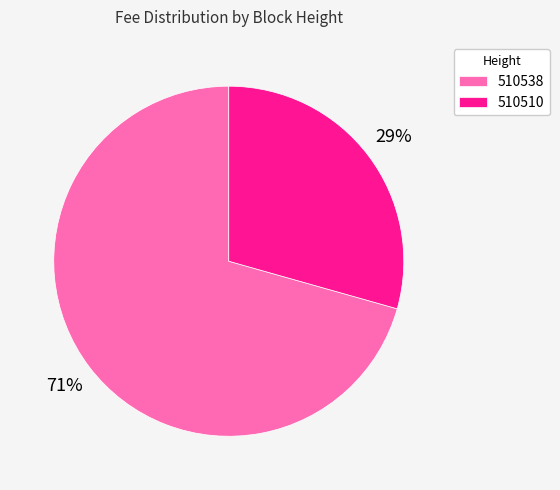

Does 510538 account for over 50% of the chart?

Yes